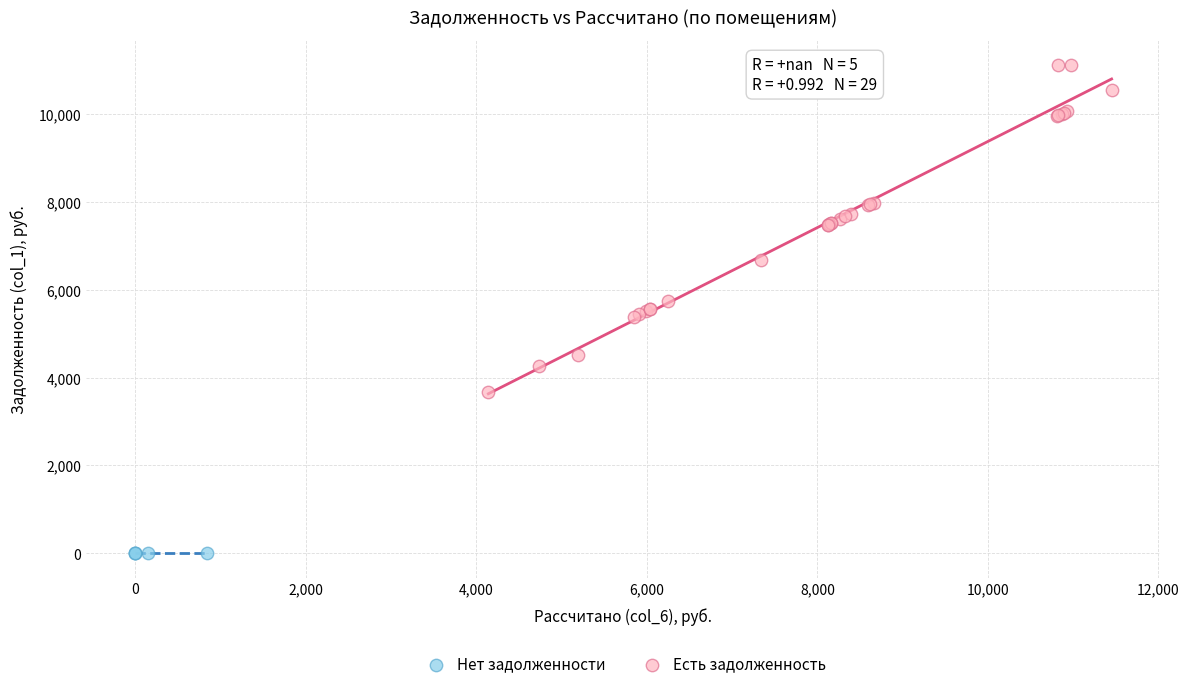

Which series reaches the maximum Y coordinate?

Есть задолженность